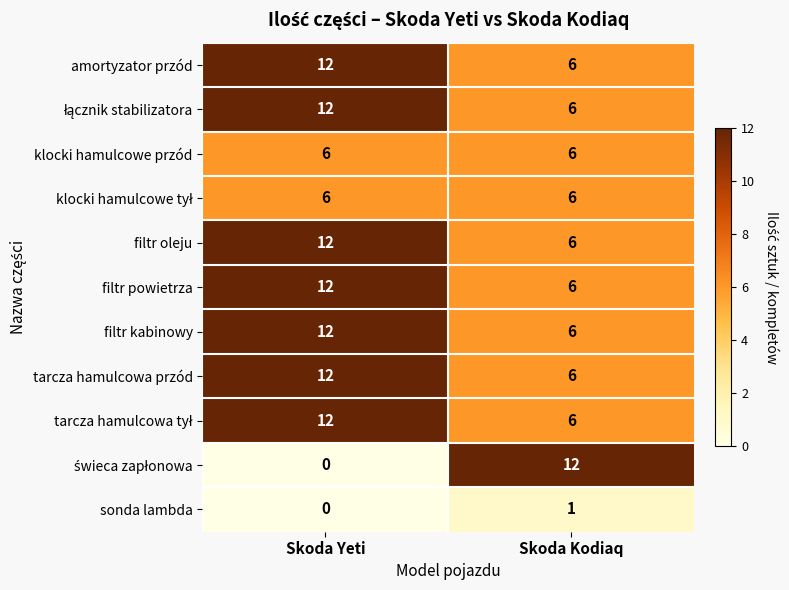

Is it true that filtr kabinowy equals 12 at Skoda Yeti?

True